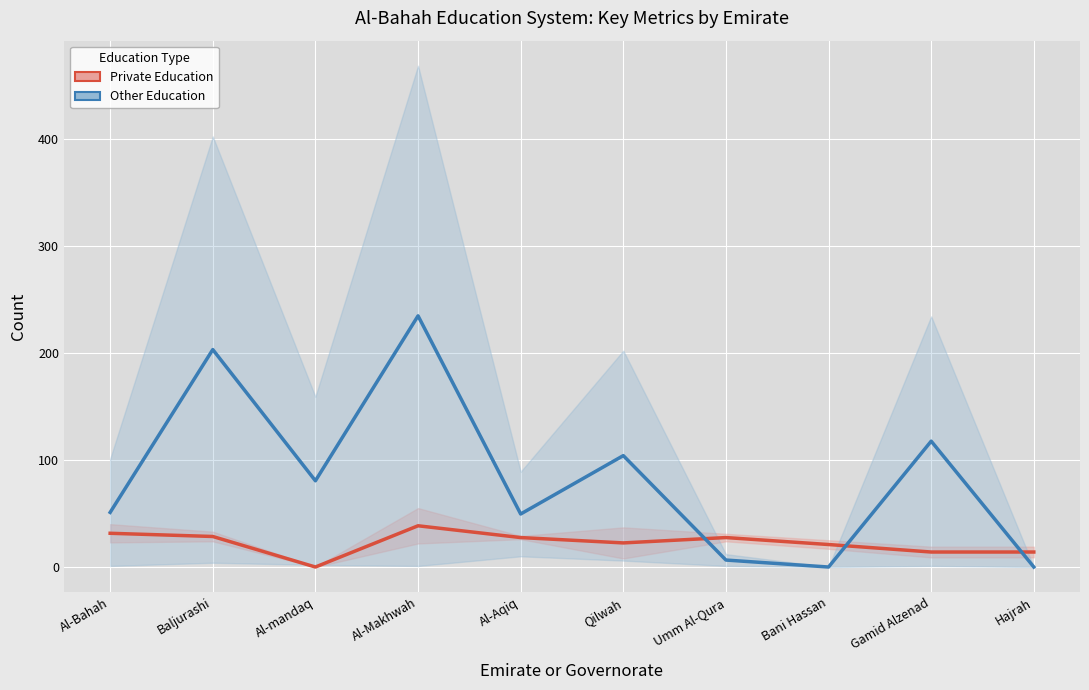

How many data points does each series have?

10